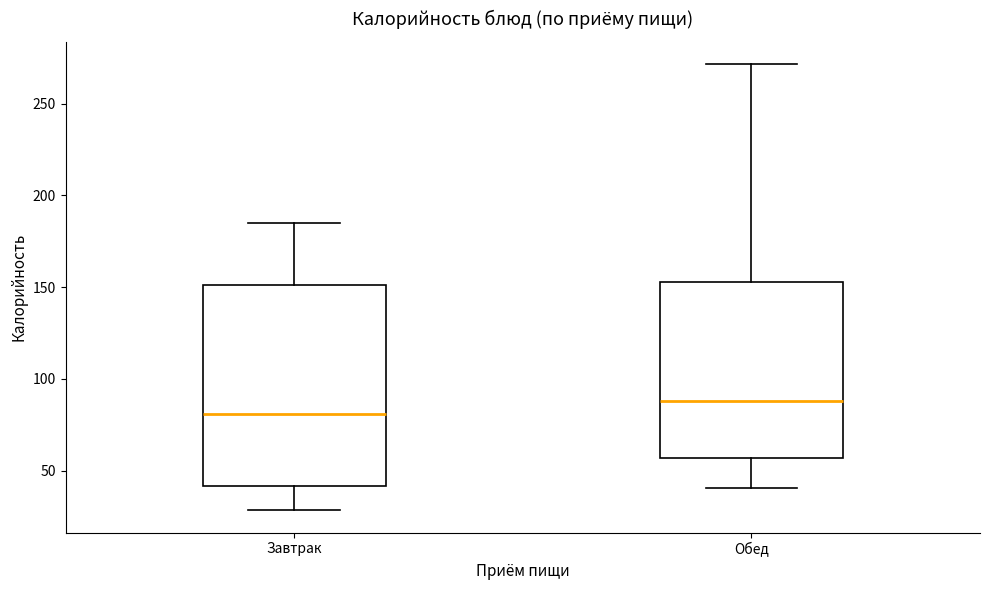

Reading left to right, read every box against the y-axis: the position of its median line, the range the box covers, and the ends of its whiskers. The values are not printed on the chart, so give them approximately, as read against the axis.

Завтрак: median 80, box 40 to 150, whiskers 30 to 185
Обед: median 90, box 55 to 155, whiskers 40 to 270